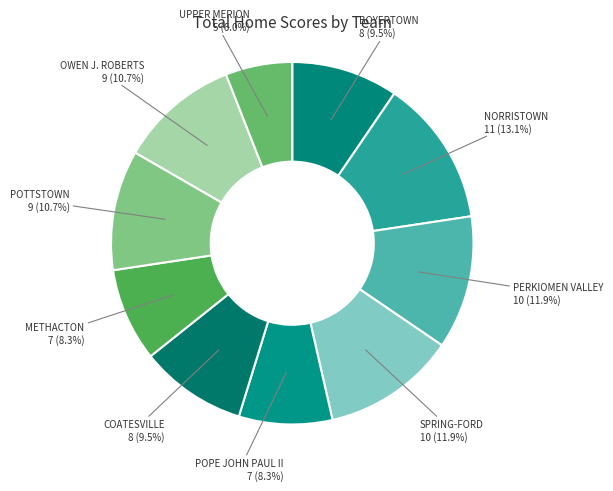

How many slices are in this pie chart?

10